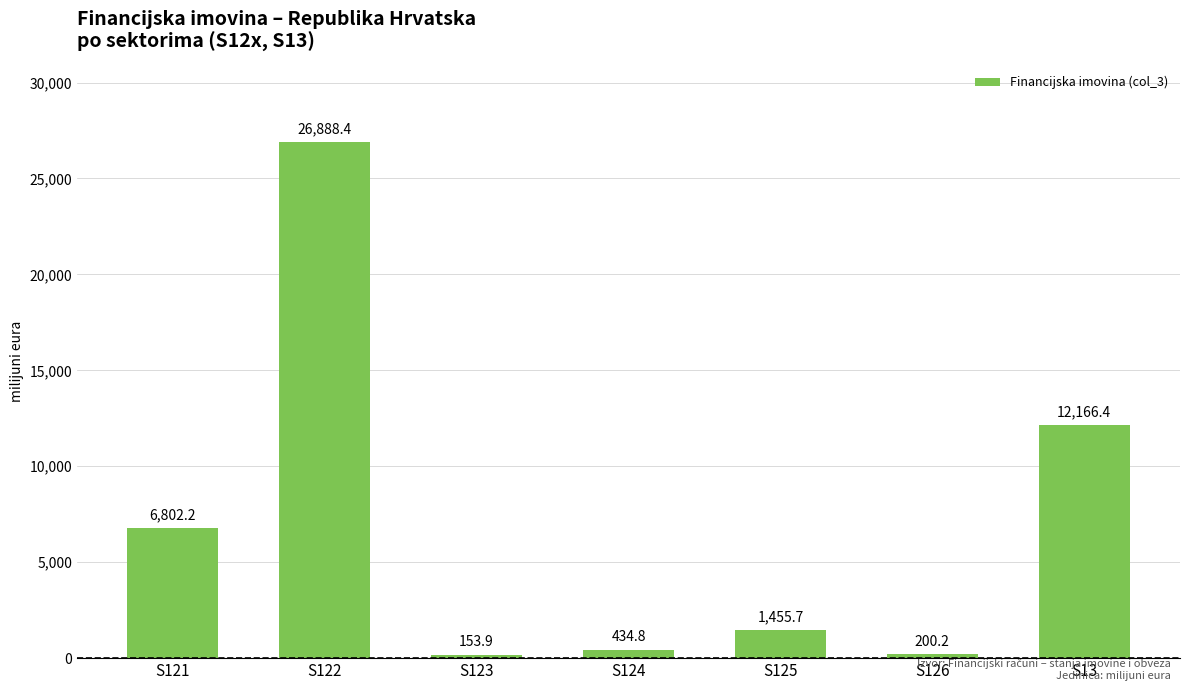

What is the label of the 2nd bar from the right?

S126